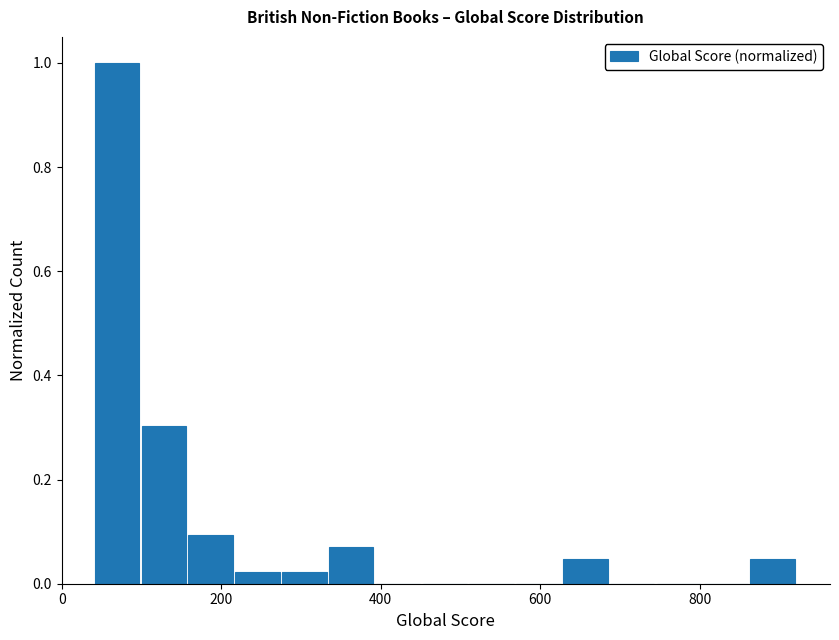

Read against the x-axis, roughly where is the centre of the tallest bar?

60